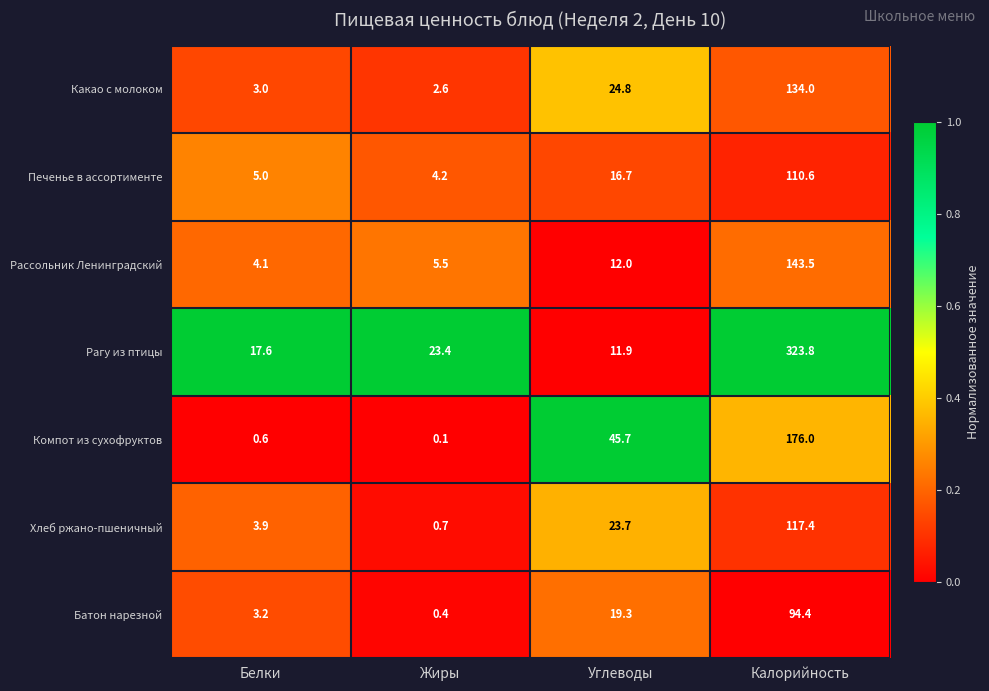

Count the number of categories in the chart.

4